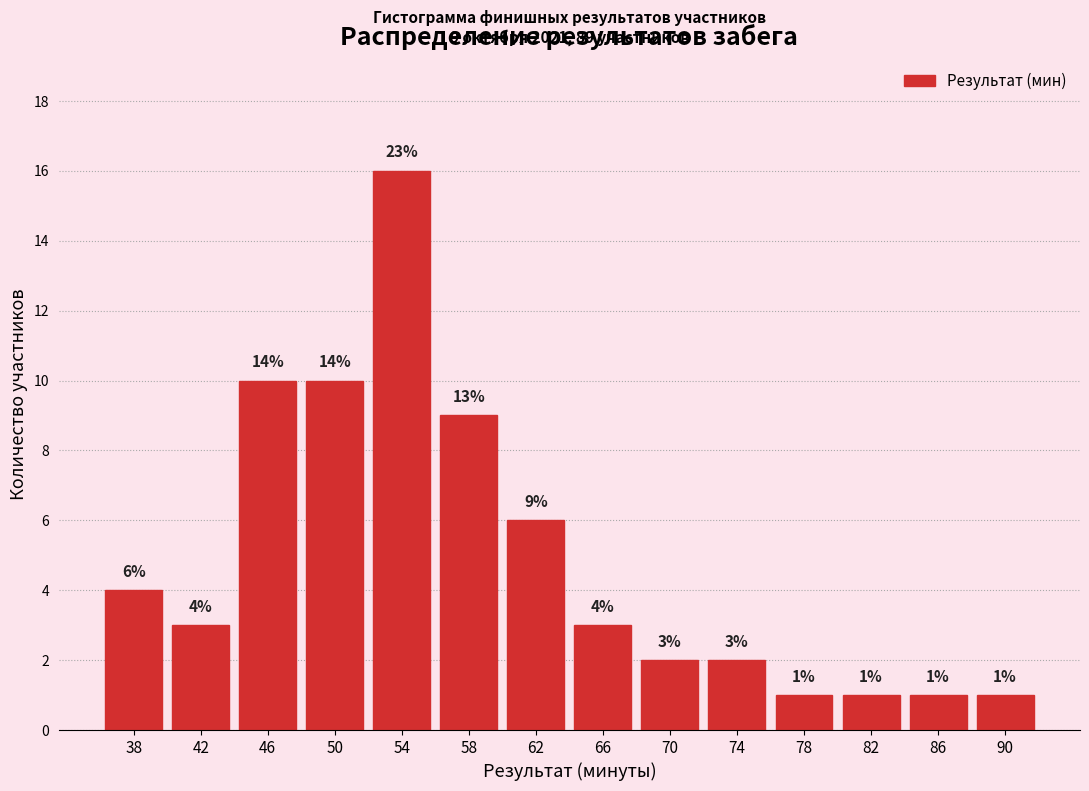

Over which range of the x-axis is the bar tallest?

52 to 56